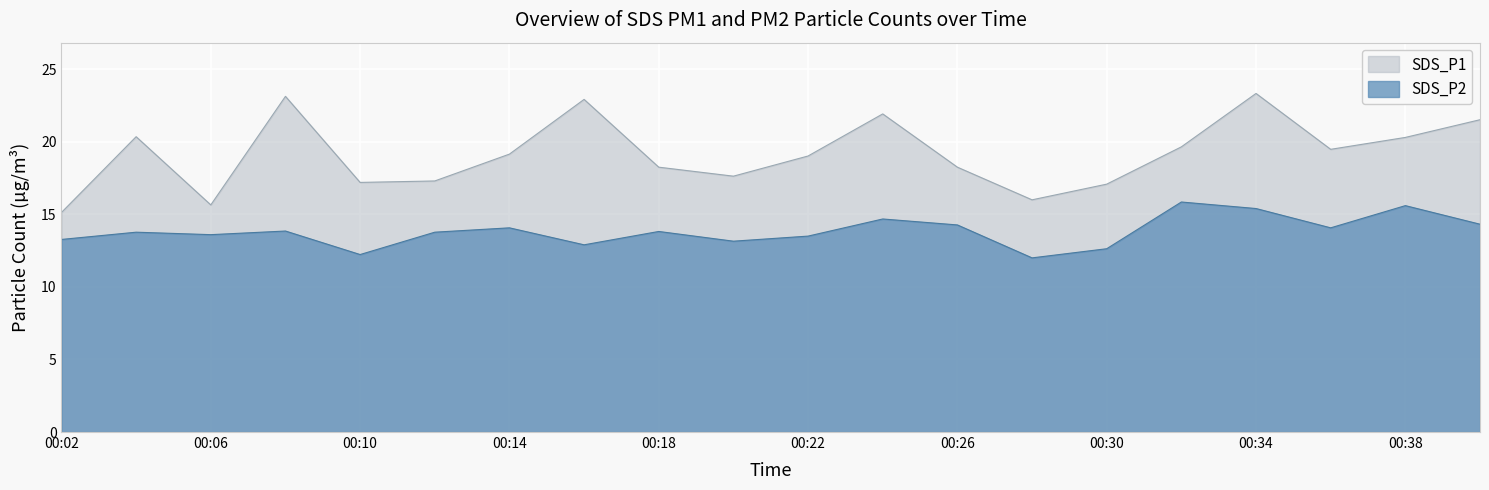

What is the difference between the SDS_P2 values at 00:32 and 00:10?

3.6